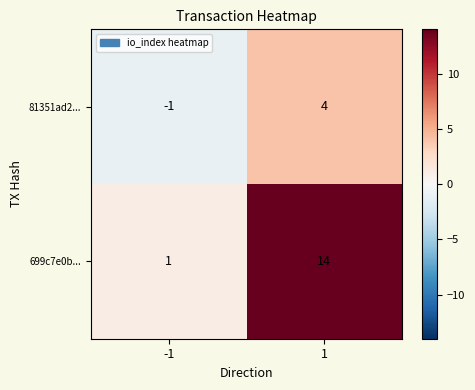

Read the 81351ad2... value at 1.

4